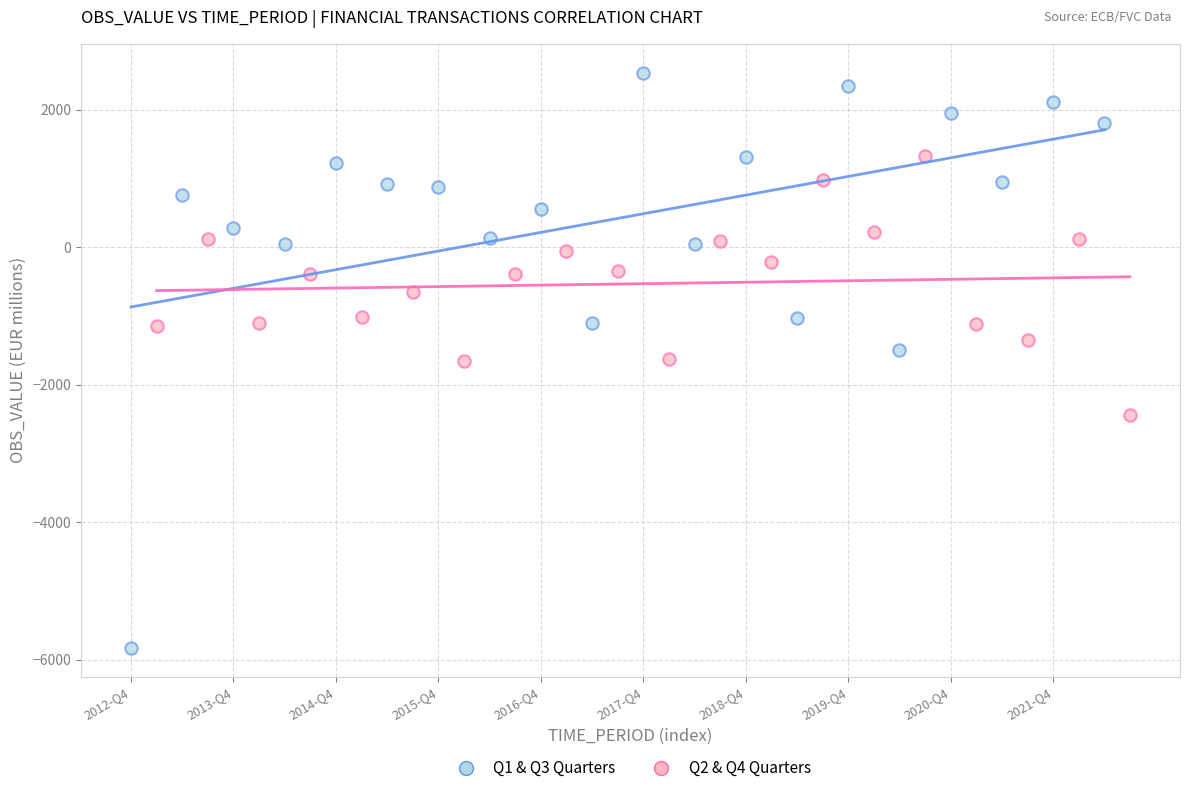

Which series reaches the minimum Y coordinate?

Q1 & Q3 Quarters